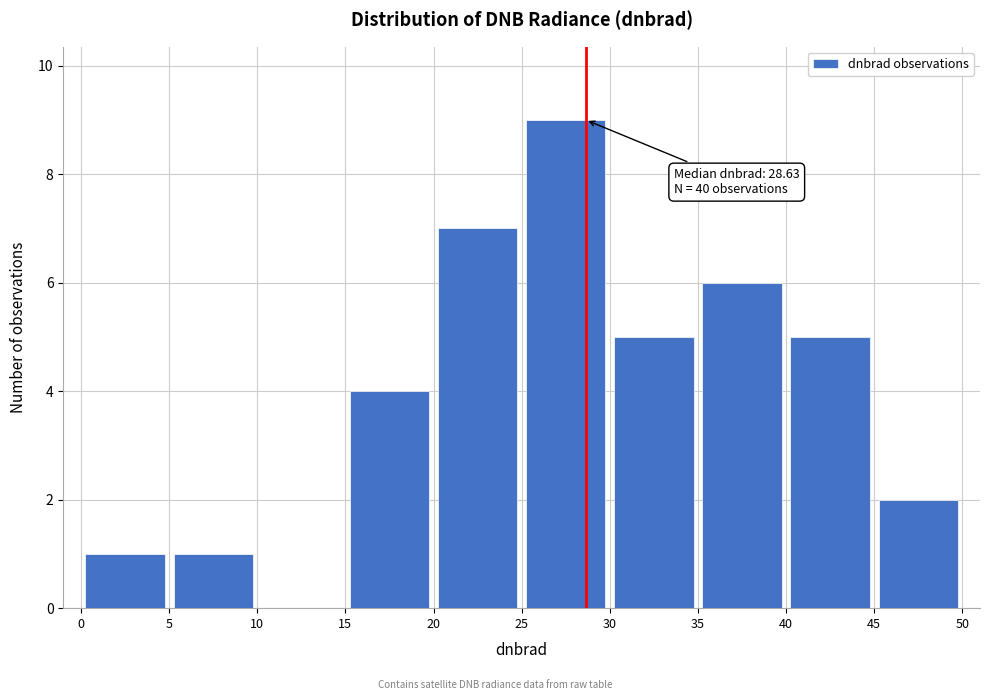

Which range on the x-axis has the tallest bar?

25 to 30